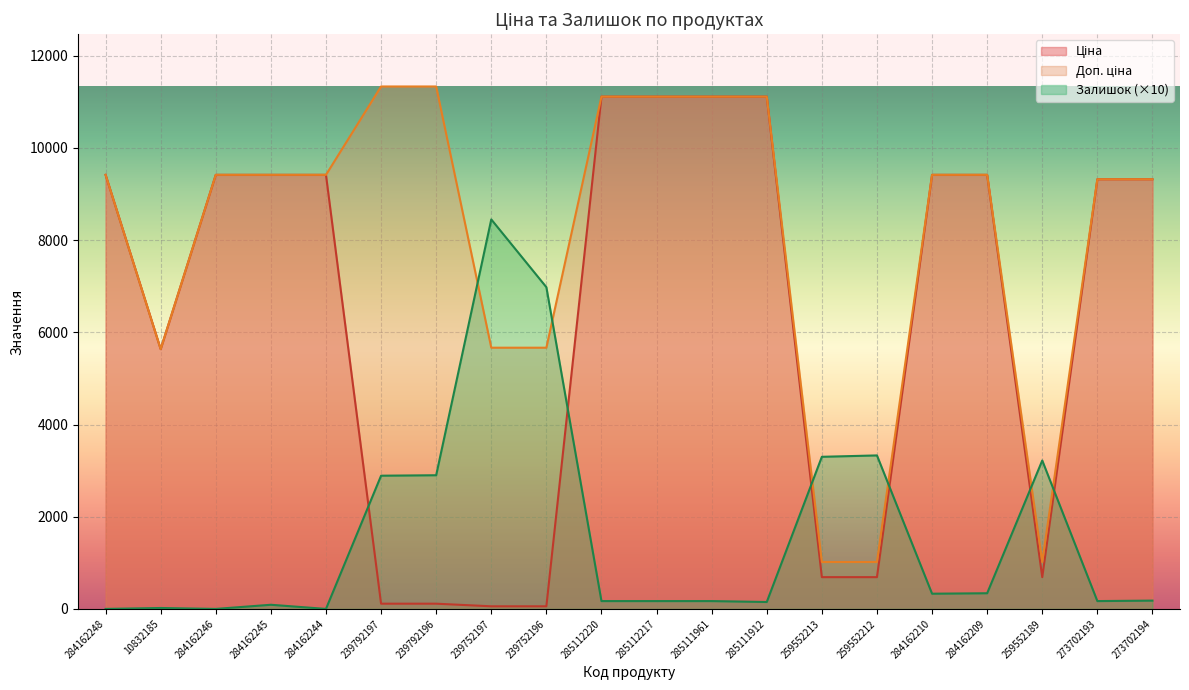

List the series in order of their overall mean, highest first.

Доп. ціна, Ціна, Залишок